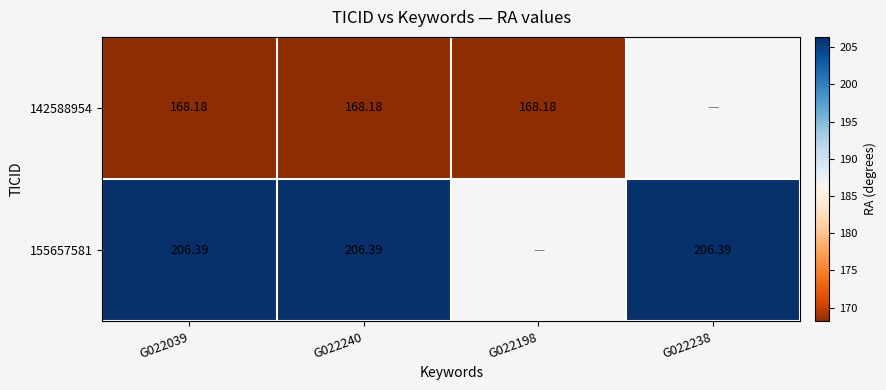

How many positive values does the 142588954 series have?

3